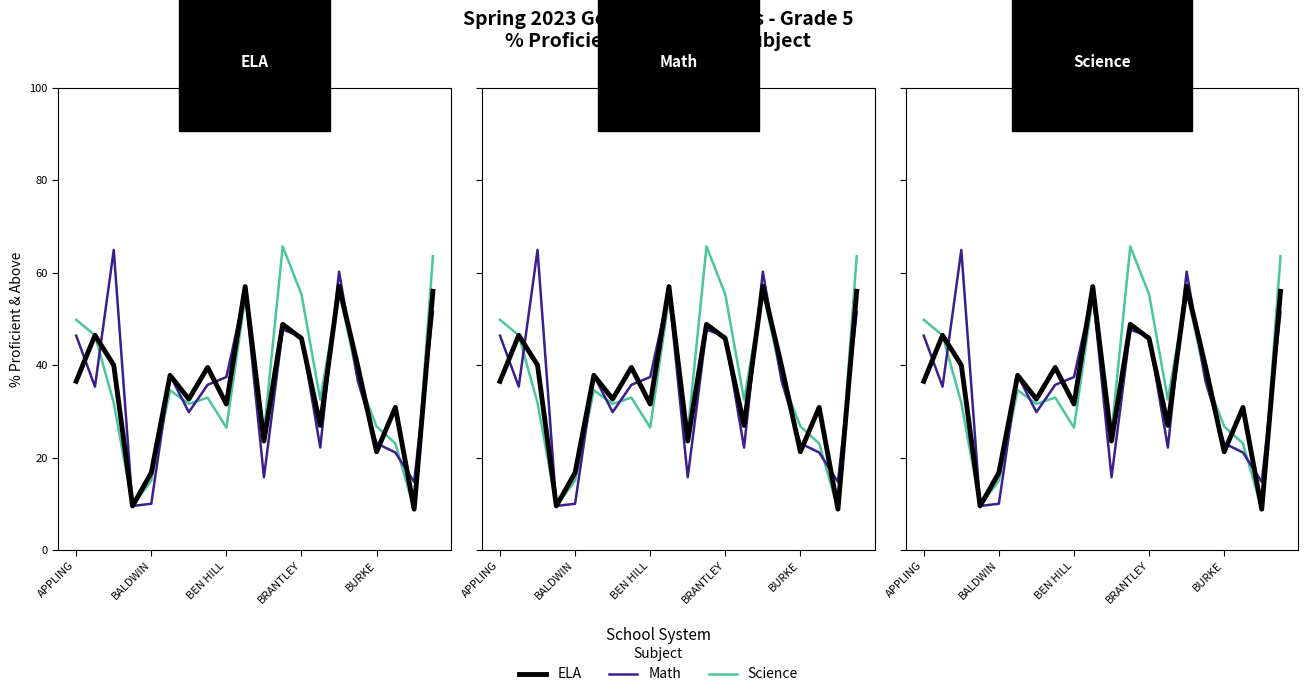

At 17, list the series in order from largest to smallest.

% Proficient & Above (ELA), % Proficient & Above (Science), % Proficient & Above (Math)